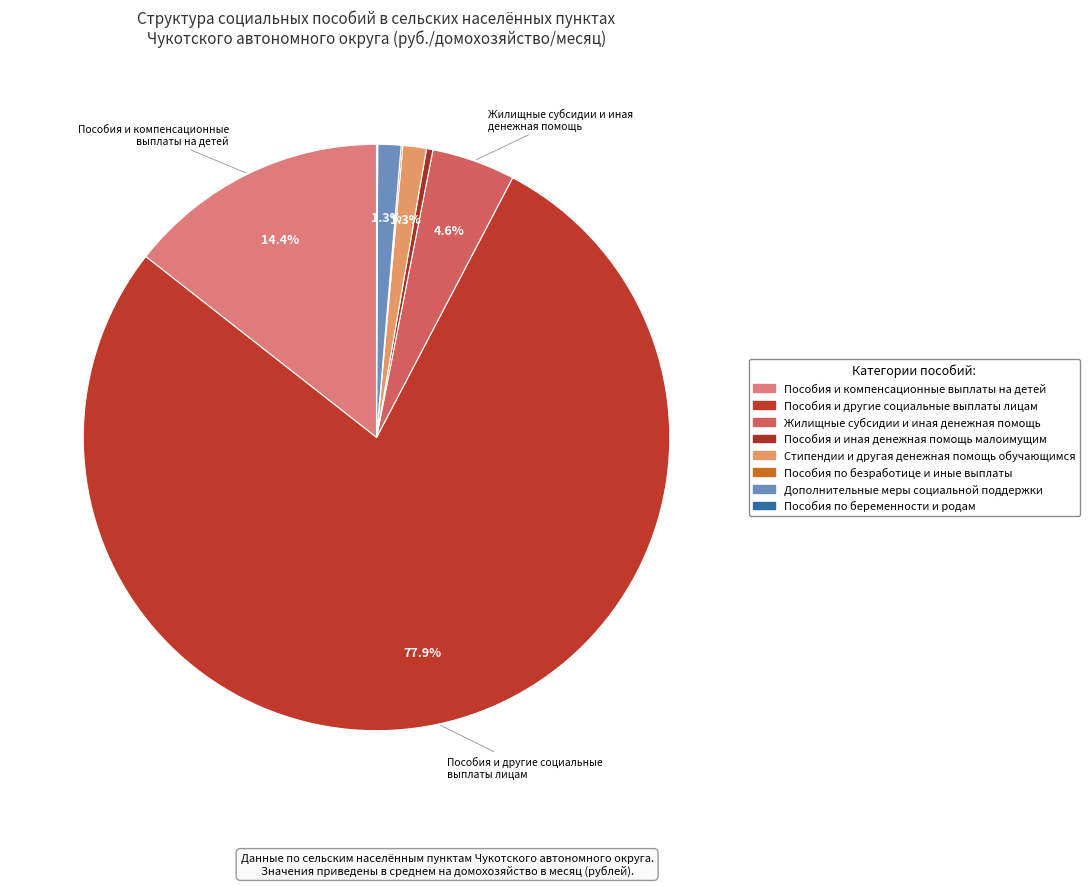

Rank the categories by value from highest to lowest.

Пособия и другие социальные
выплаты лицам, Пособия и компенсационные
выплаты на детей, Жилищные субсидии и иная
денежная помощь, Стипендии и другая
денежная помощь обучающимся, Дополнительные меры
социальной поддержки, Пособия и иная денежная
помощь малоимущим, Пособия по безработице
и иные выплаты, Пособия по беременности
и родам